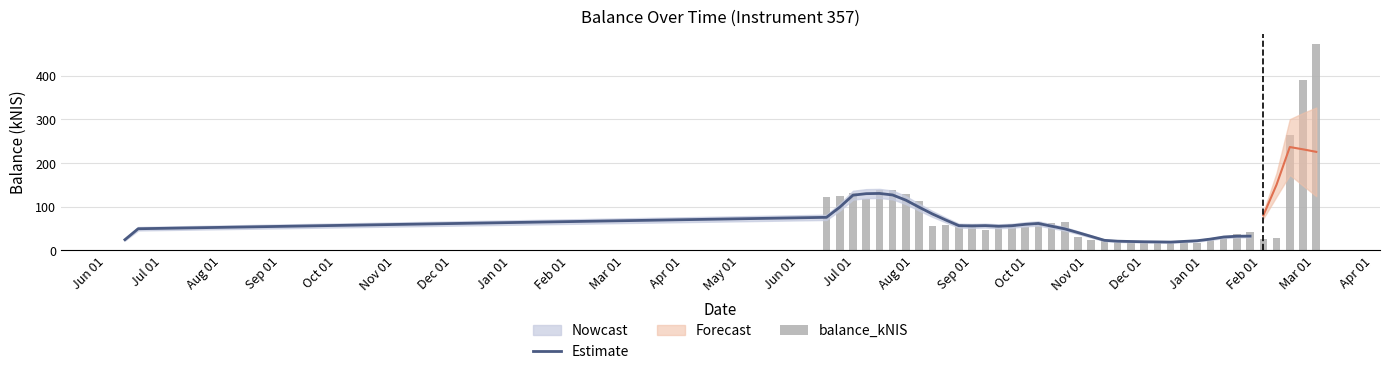

List the labels in order of value, largest first.

2017-03-02, 2017-02-23, 2017-02-16, 2016-07-21, 2016-07-14, 2016-06-30, 2016-07-28, 2016-06-23, 2016-06-16, 2016-07-07, 2016-08-04, 2016-10-06, 2016-10-20, 2016-10-13, 2016-08-25, 2016-09-22, 2016-09-01, 2016-08-18, 2016-08-11, 2016-09-29, 2016-09-15, 2016-09-08, 2017-01-26, 2017-01-19, 2016-10-27, 2017-02-09, 2017-01-05, 2017-01-12, 2017-02-02, 2016-11-03, 2016-11-10, 2016-12-01, 2016-11-24, 2016-12-08, 2016-12-15, 2016-11-17, 2016-12-22, 2016-12-29, 2015-06-11, 2015-06-18